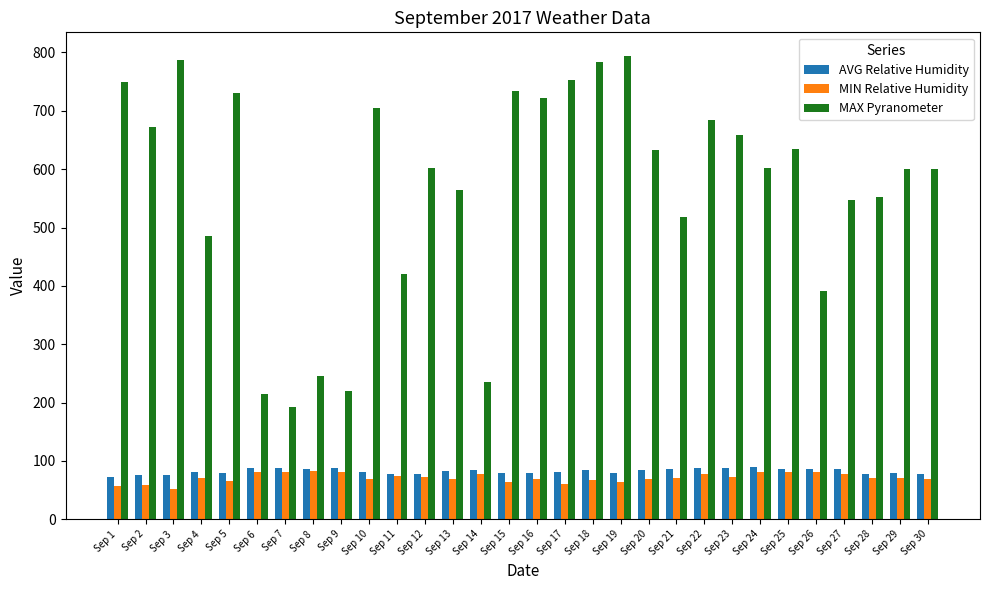

What is the value of the MAX Pyranometer bar at the 22nd from the left?

683.9